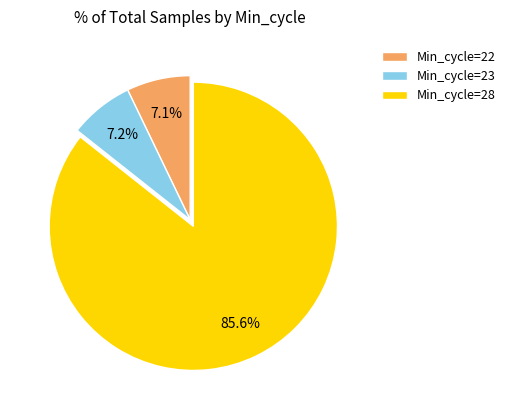

Which slice is the largest?

Min_cycle=28